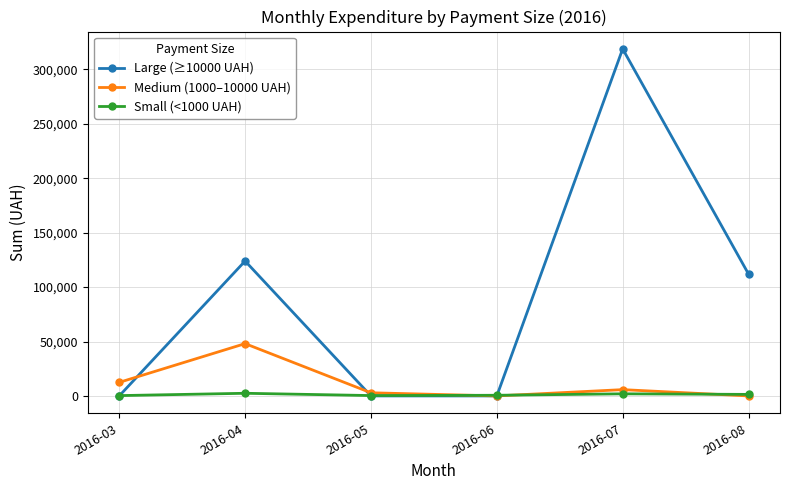

At how many categories does at least one series exceed 148670?

1